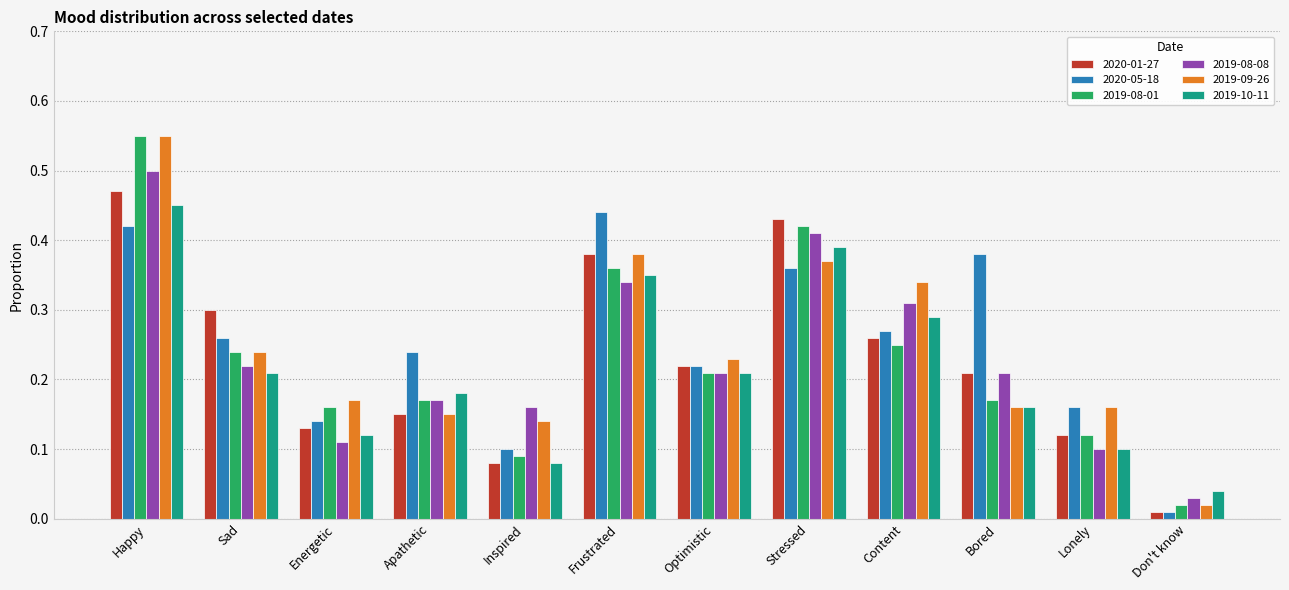

Is it true that 2019-08-08 equals 0.1 at Apathetic?

False